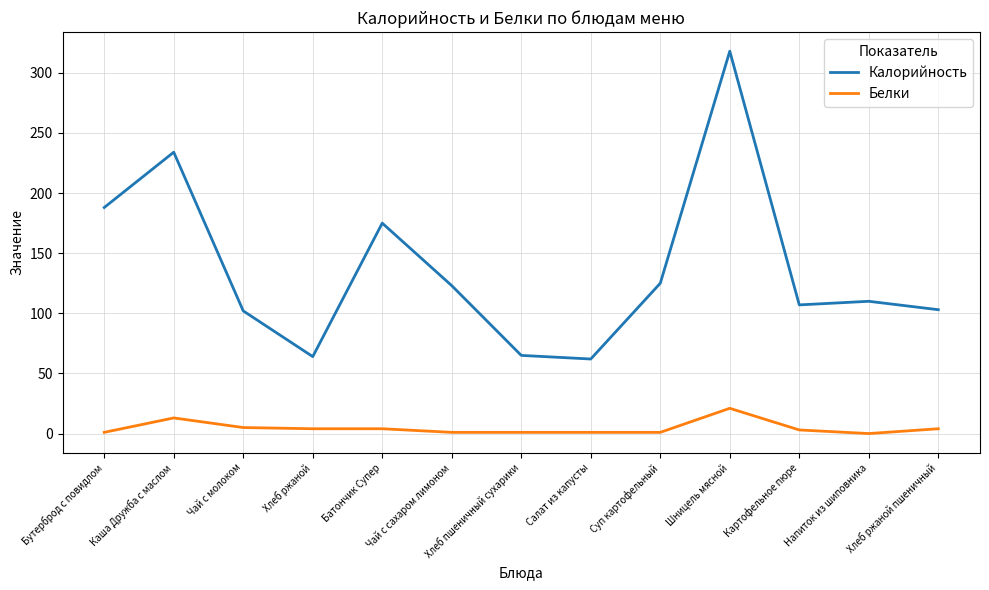

At which label is Белки closest to 10?

Каша Дружба с маслом